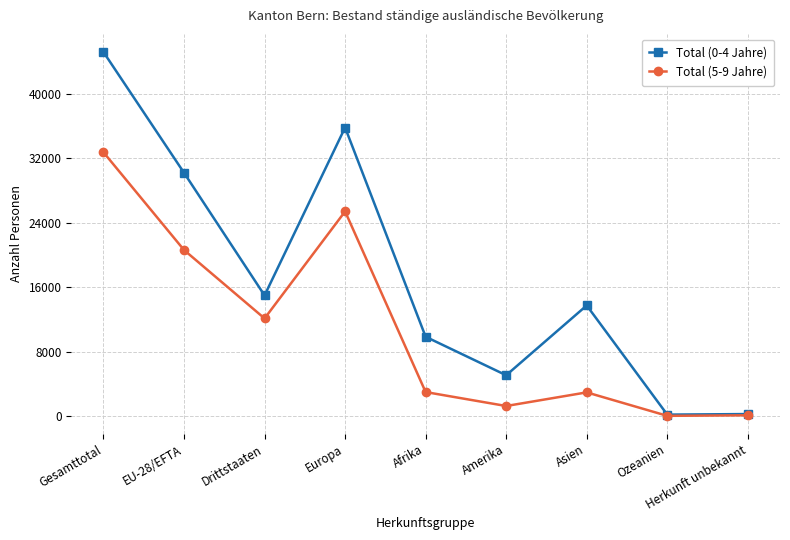

What is the difference between the maximum and minimum values in the Total (5-9 Jahre) series?

32702